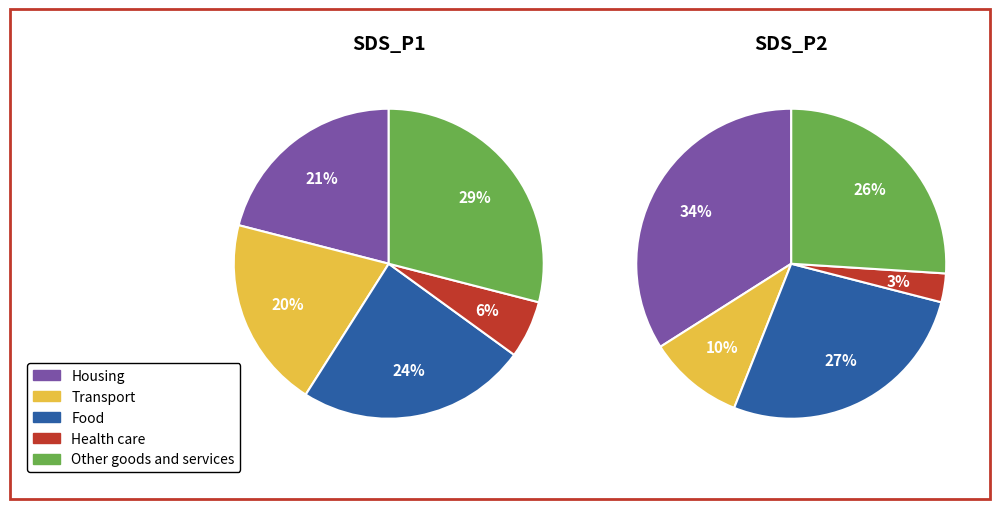

The 6 slice represents 21% of the pie. True or false?

False